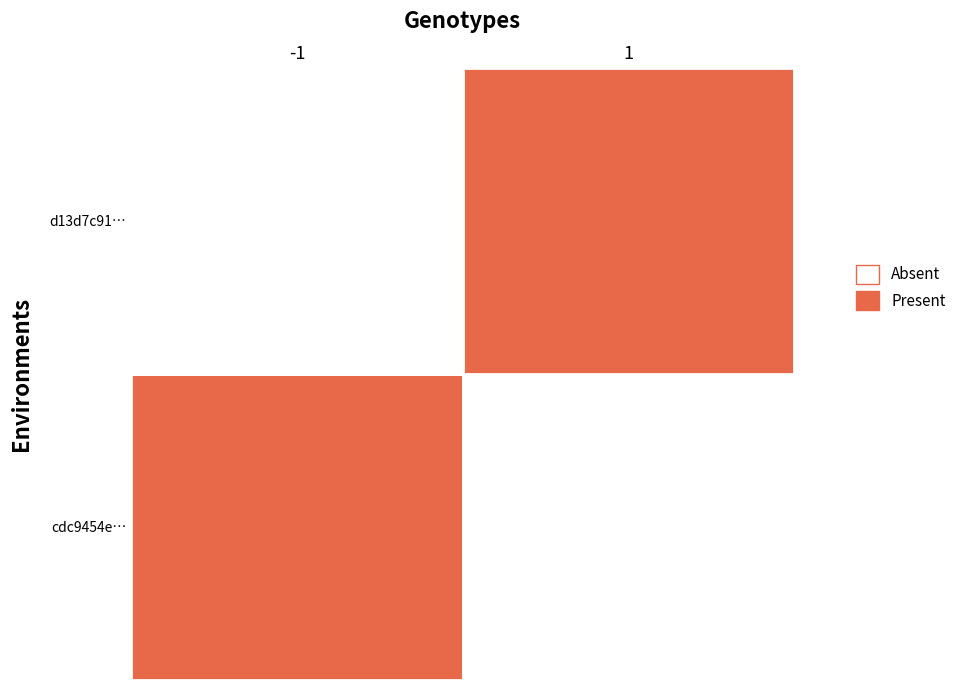

True or false: d13d7c91fb402c6caefc03a0e782de48080898b has a value of 1 at 1.

False